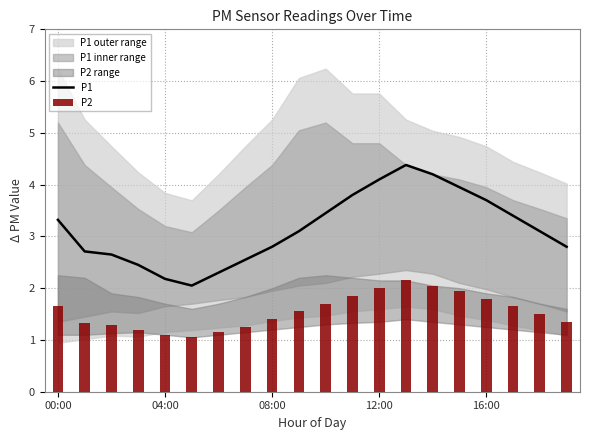

What is the highest value of the P1 series?

4.4